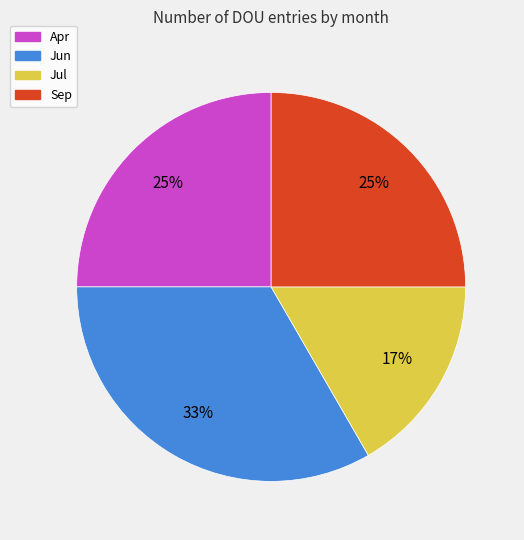

Do Apr and Jun together represent more than half of the pie?

Yes